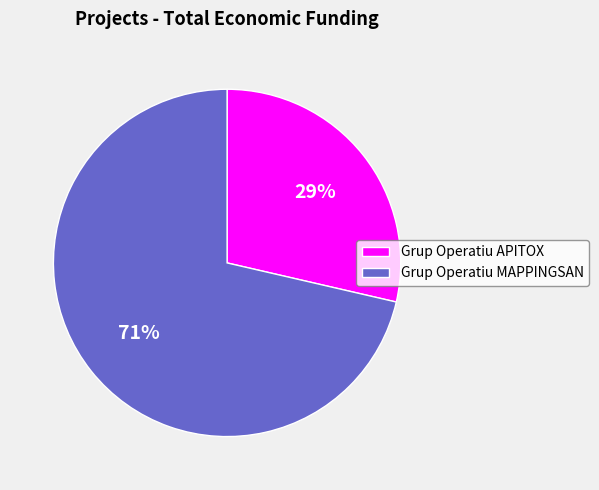

Which has a higher value, Grup Operatiu MAPPINGSAN or Grup Operatiu APITOX?

Grup Operatiu MAPPINGSAN